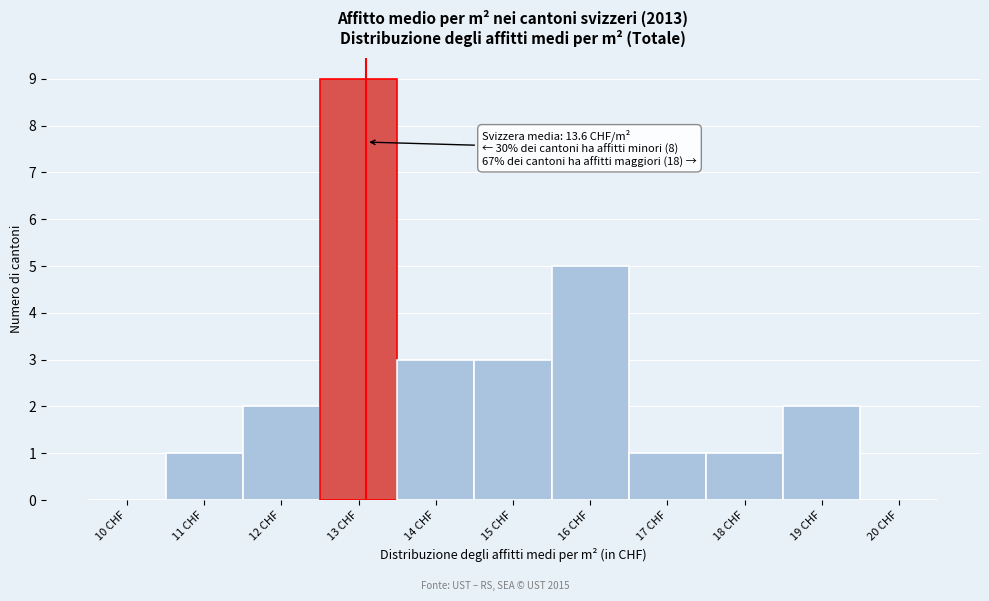

Reading right to left, what are all the values shown in this chart?

20 CHF=0	19 CHF=2	18 CHF=1	17 CHF=1	16 CHF=5	15 CHF=3	14 CHF=3	13 CHF=9	12 CHF=2	11 CHF=1	10 CHF=0